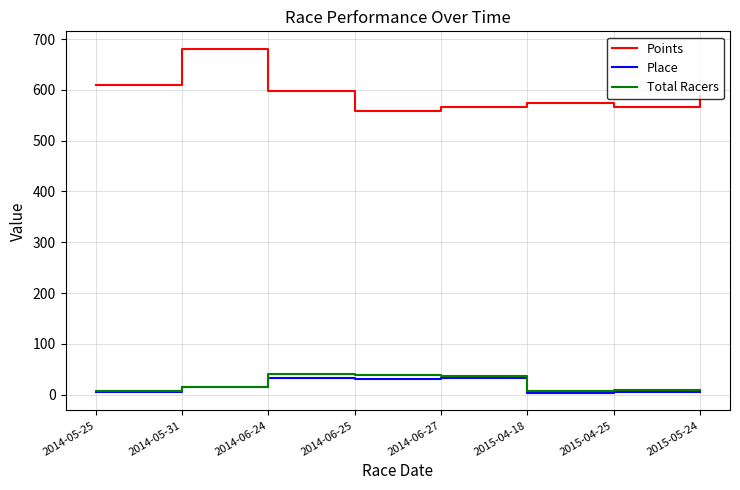

Does the chart display data point markers on the line(s)?

No